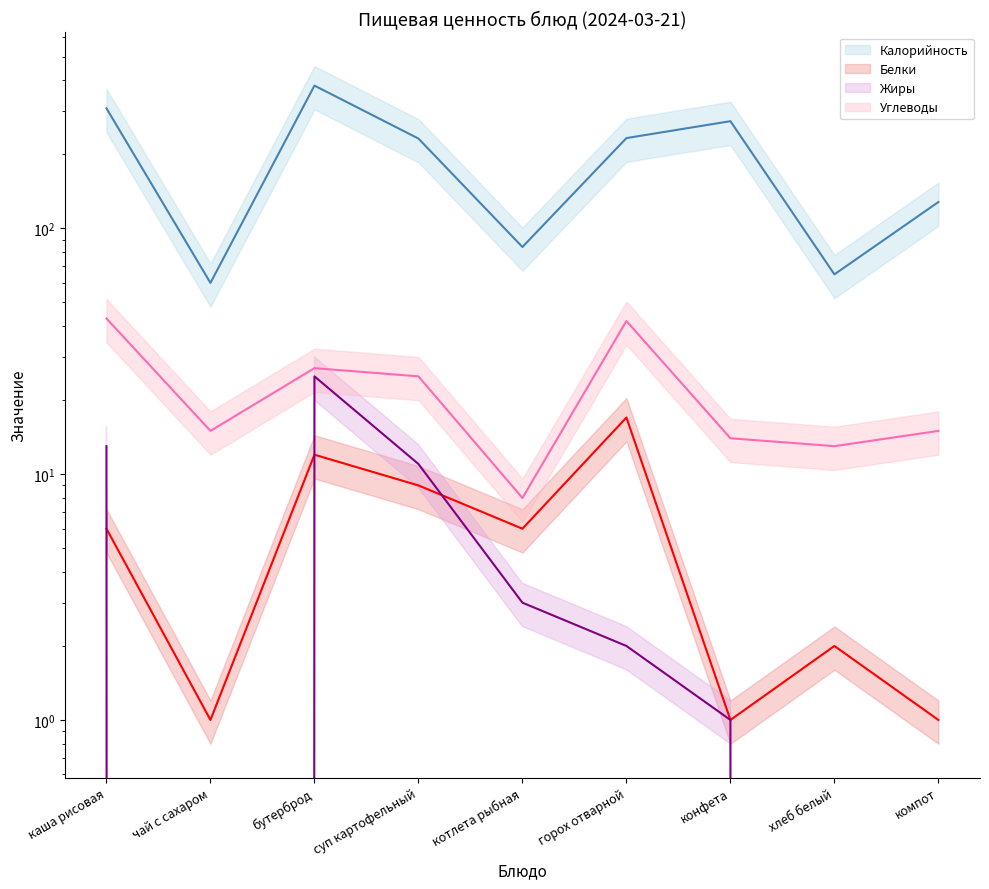

The Калорийность series shows 685 at бутерброд. True or false?

False